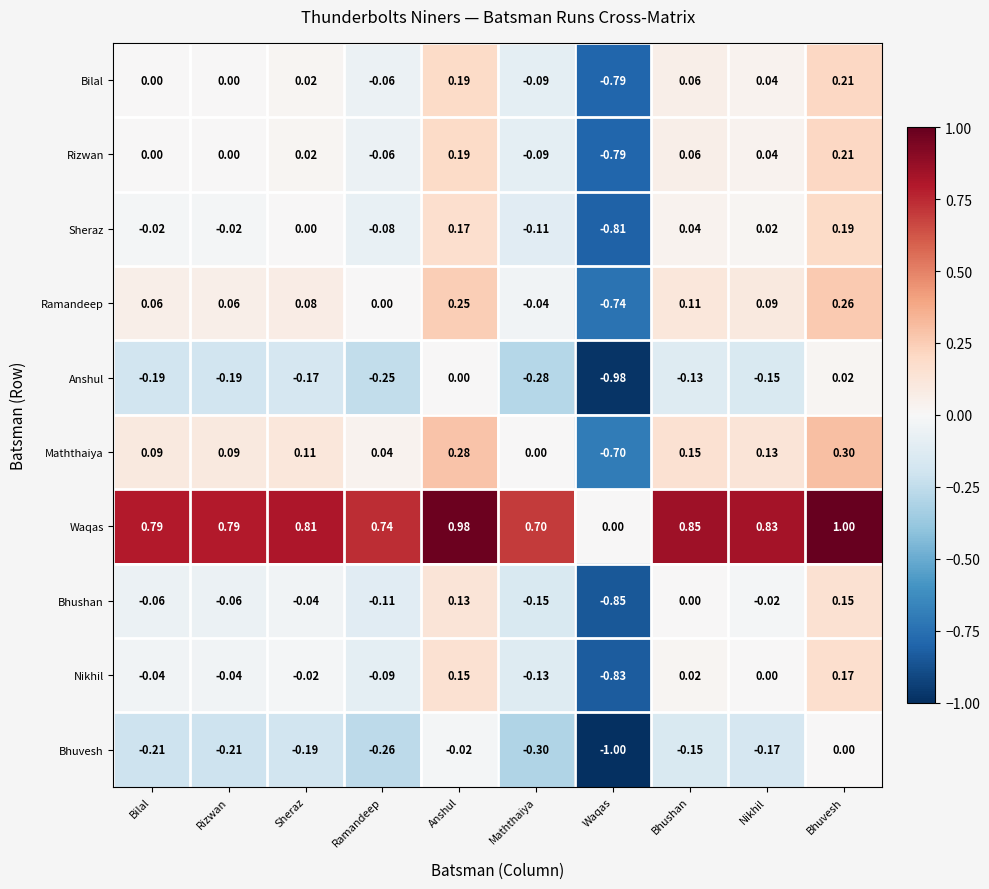

At which category is the sum across all series the highest?

Bhuvesh